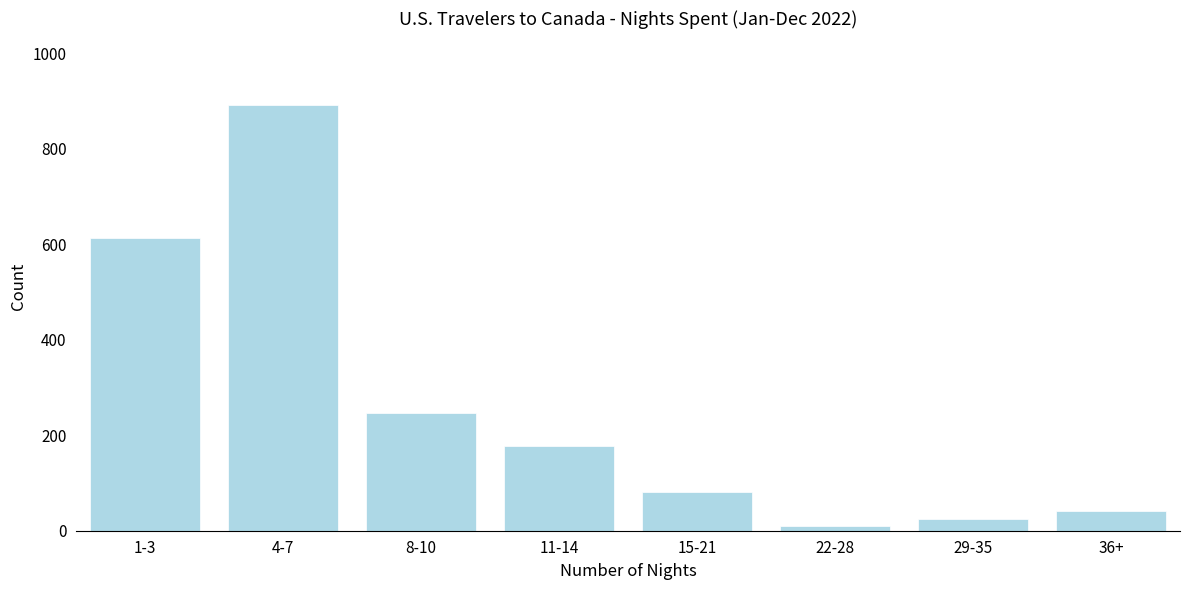

Reading left to right, extract all data points from this chart.

612	891	246	177	81	10	25	42